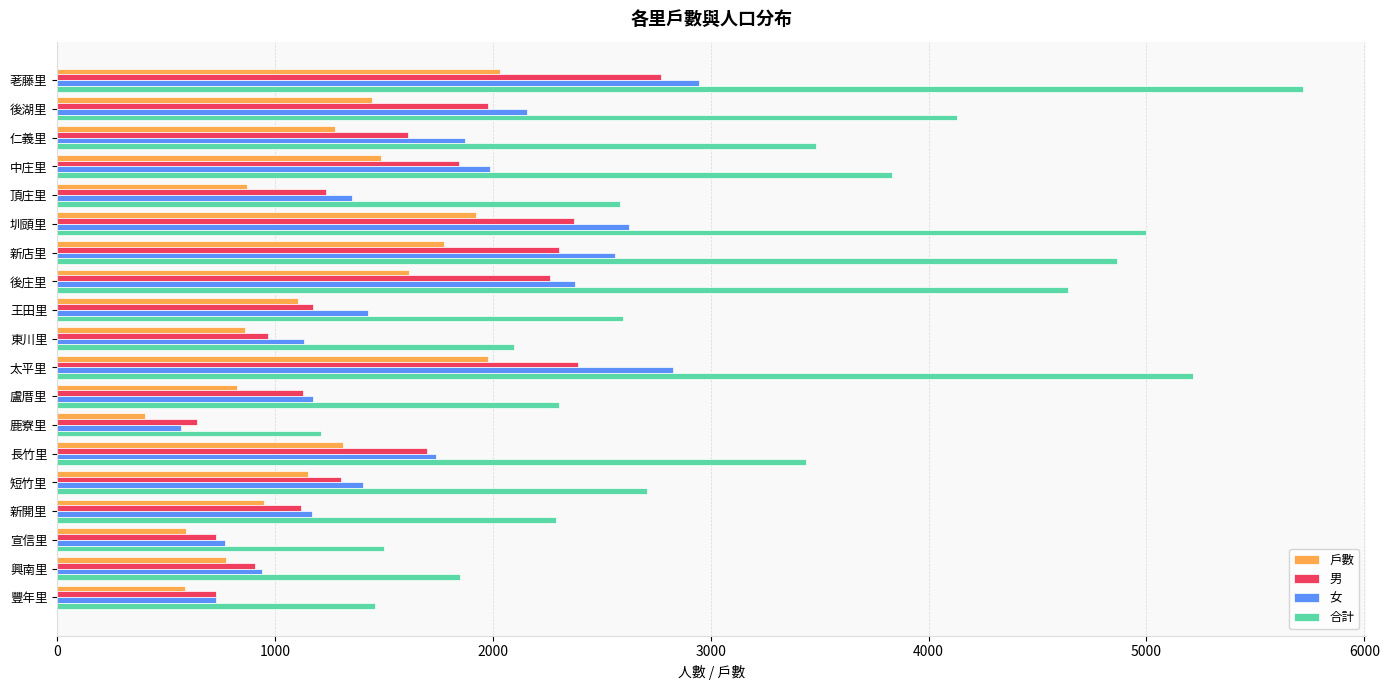

What is the difference between the maximum and minimum values in the 女 series?

2378